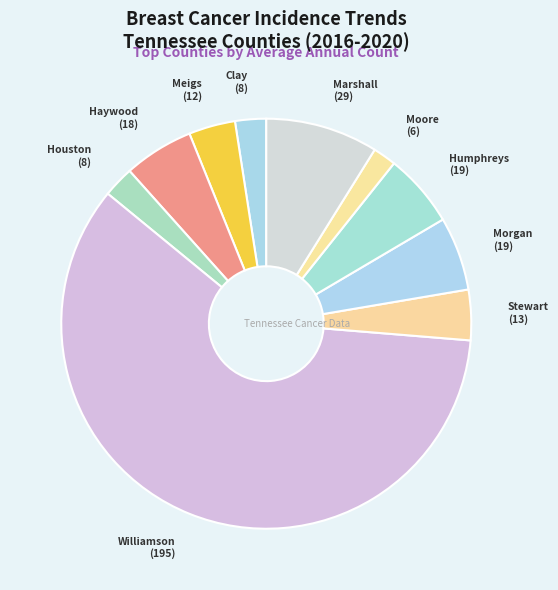

How many segments does this pie chart have?

10